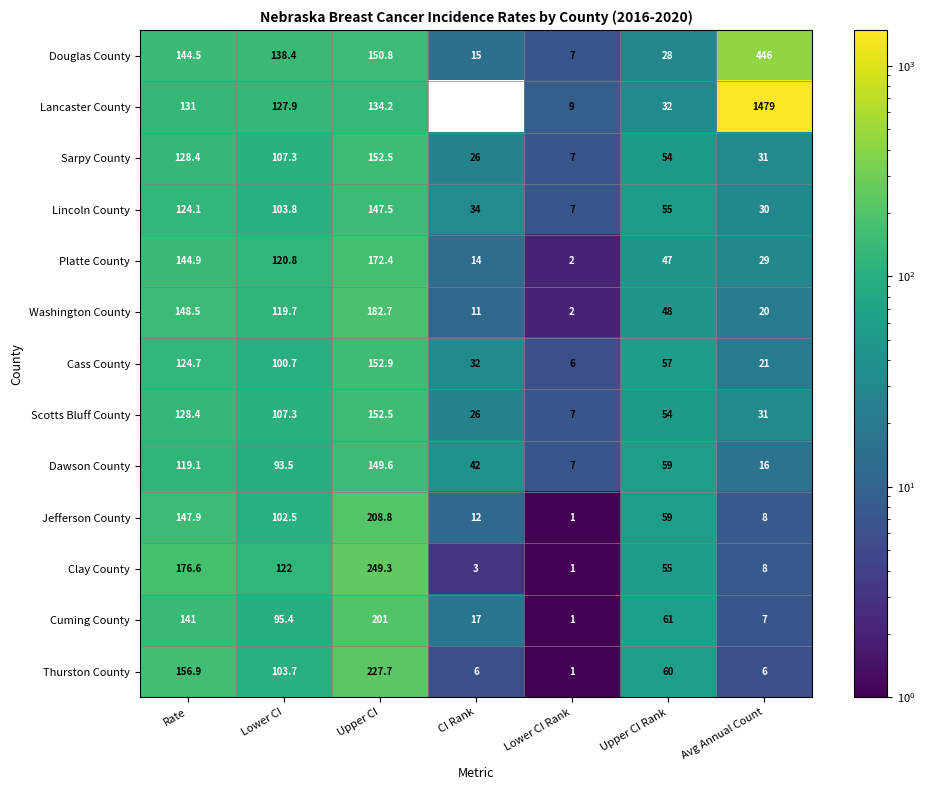

What is the maximum value shown in the chart?

1479.0